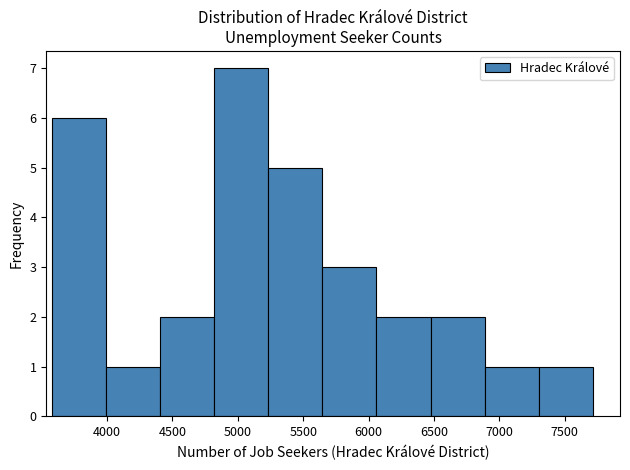

Reading left to right, transcribe this chart: for each bar, give the range it covers on the x-axis and its height. Neither the bar edges nor the heights are printed on the chart, so give them approximately, as read against the axes.

3600 to 4000: 6
4000 to 4400: 1
4400 to 4800: 2
4800 to 5250: 7
5250 to 5650: 5
5650 to 6050: 3
6050 to 6450: 2
6450 to 6900: 2
6900 to 7300: 1
7300 to 7700: 1